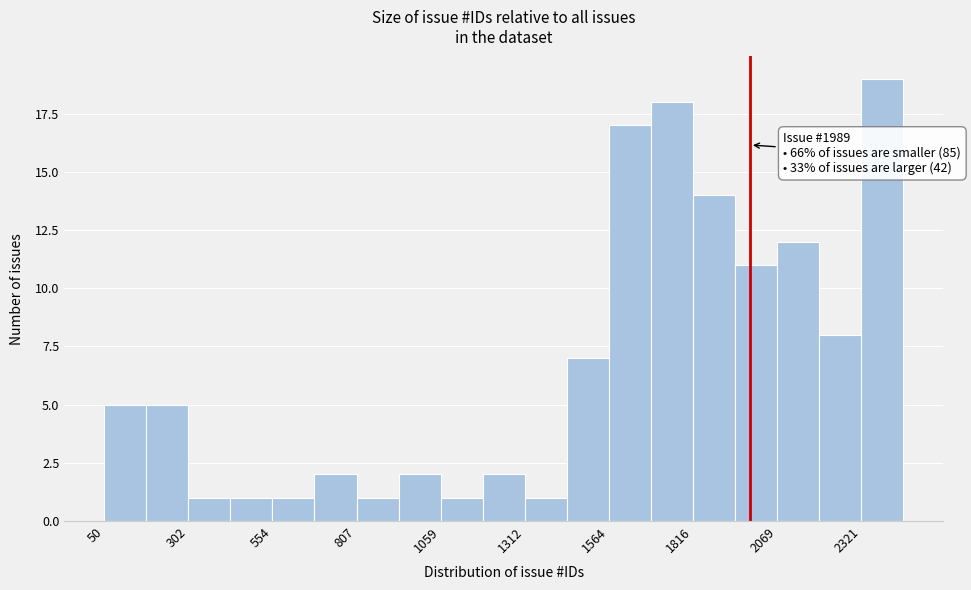

Read against the x-axis, roughly where is the centre of the tallest bar?

2400